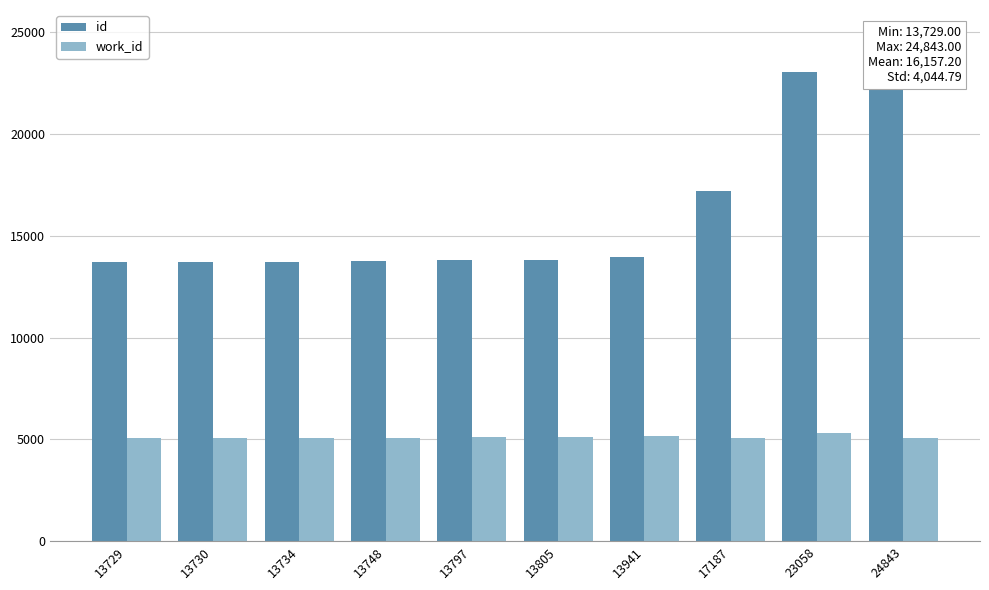

Rank the series by their maximum value, from lowest to highest.

work_id, id